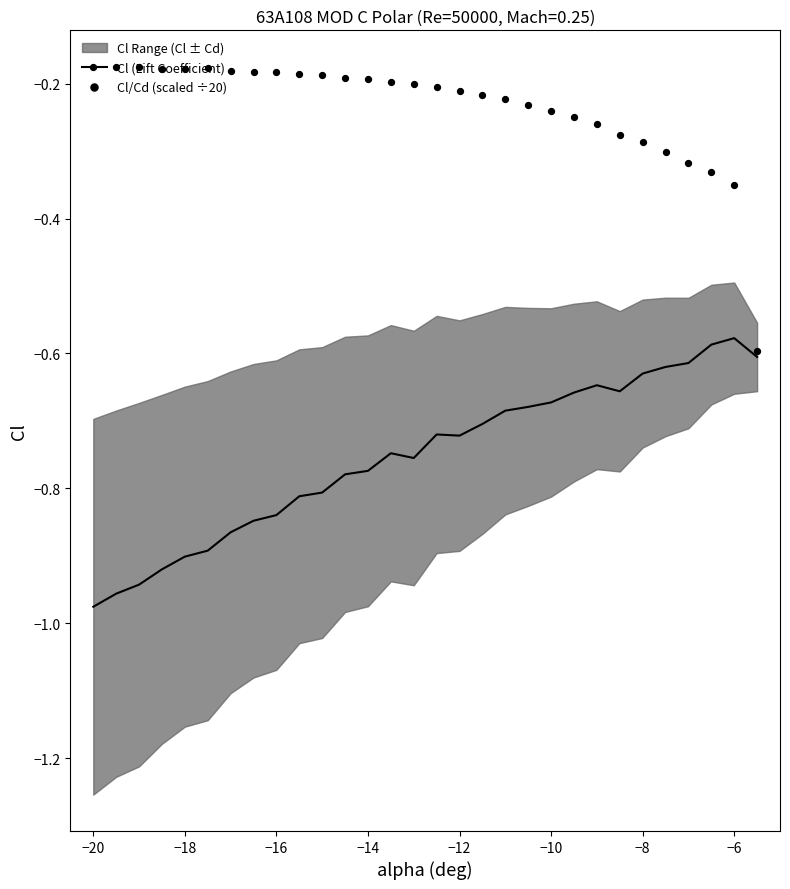

Which series reaches the minimum Y coordinate?

Cl (Lift Coefficient)